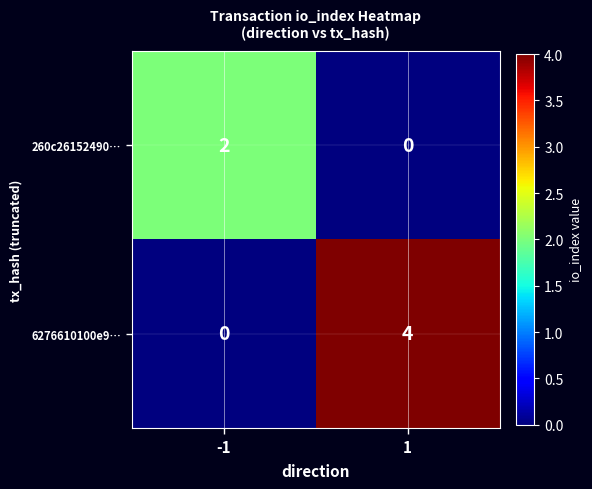

What is the maximum value shown in the chart?

4